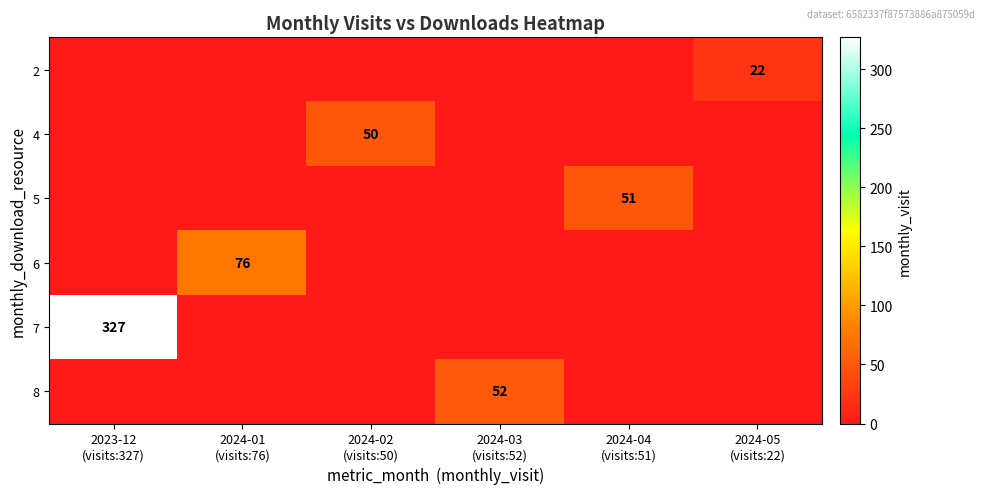

At which label is 2 closest to 11?

2023-12 (visits:327)